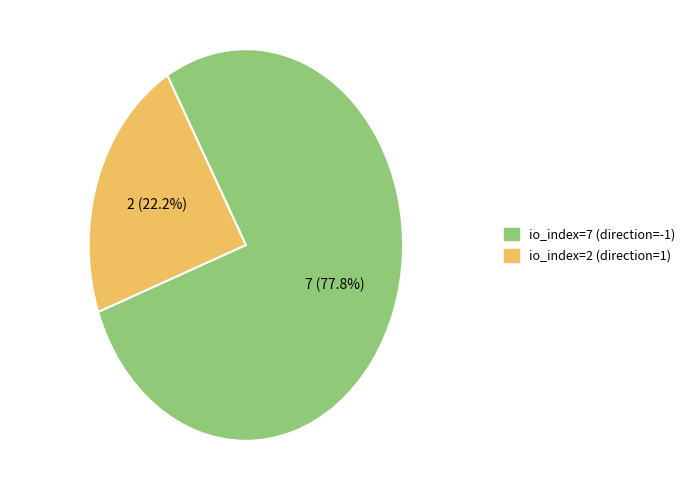

Which slice represents more than half of the pie?

io_index=7 (direction=-1)